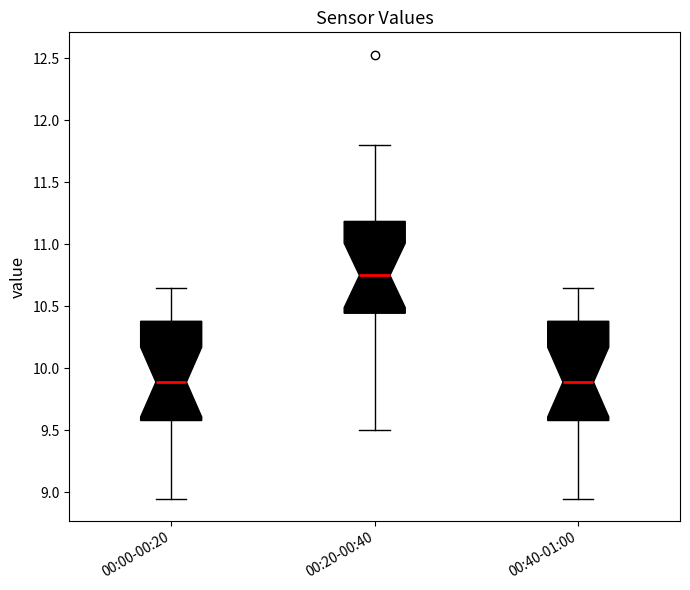

Where does the lower whisker of the box for 00:40-01:00 end on the y-axis? The values are not printed on the chart, so give them approximately, as read against the axis.

8.95